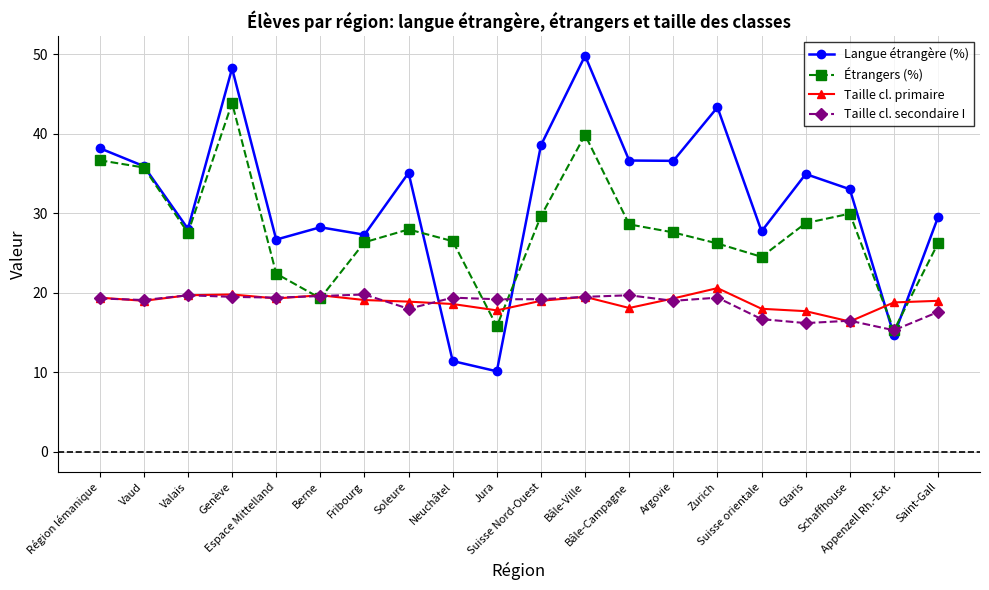

Is this an area chart (filled region under the line)?

No